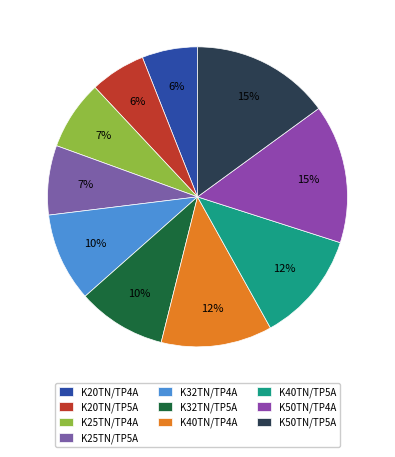

What percentage is the K50TN/TP4A slice, to the nearest percent?

15%